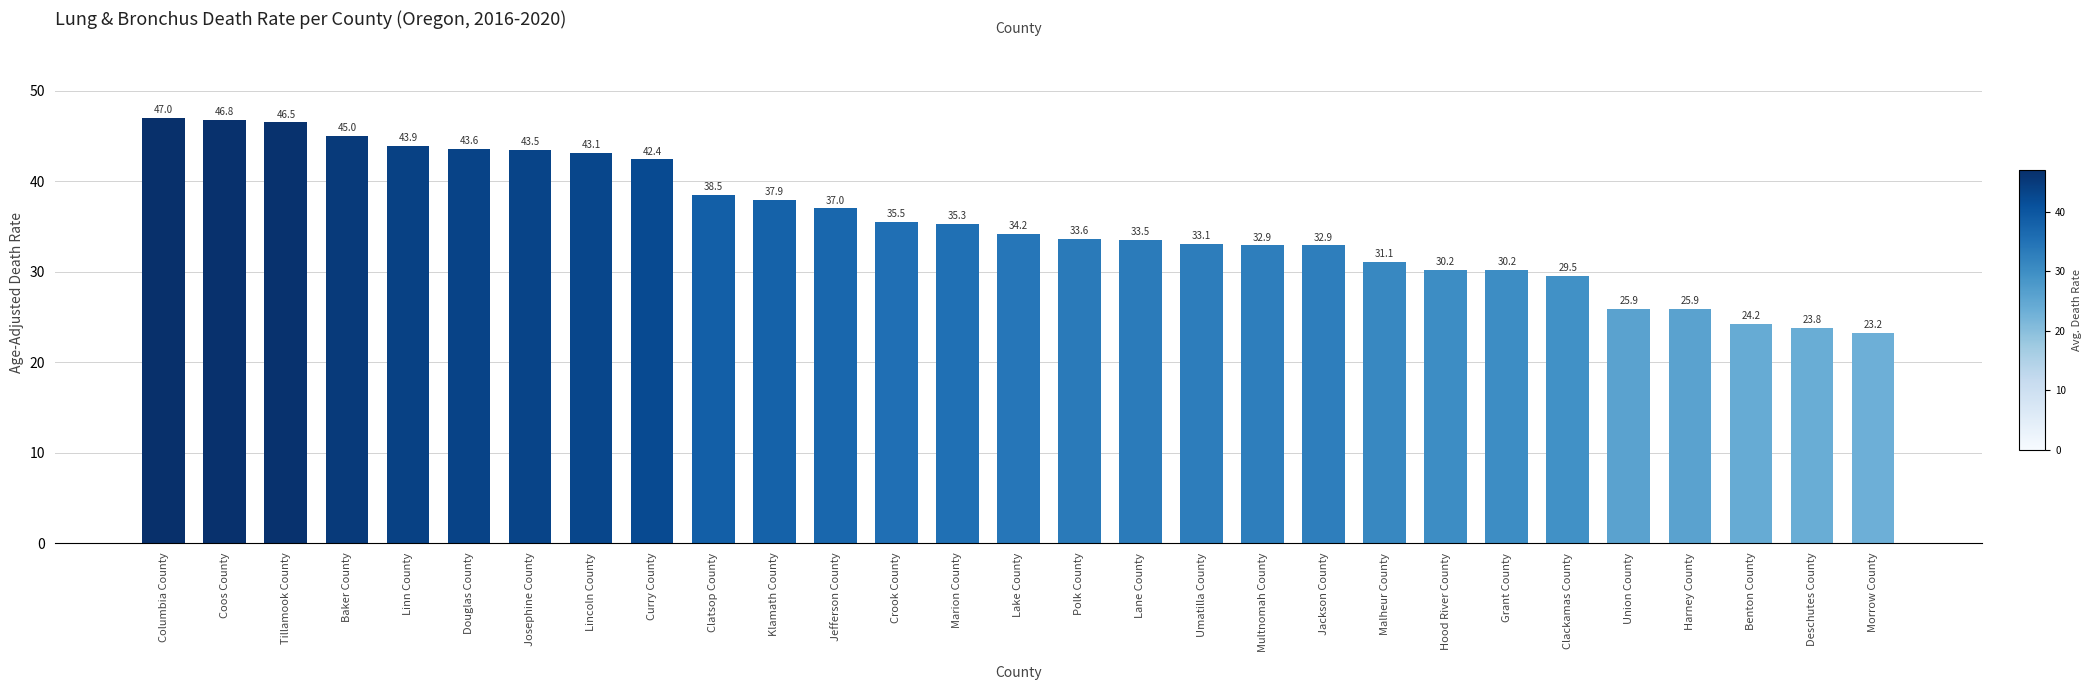

At which category does the chart reach its peak across all series?

Columbia County